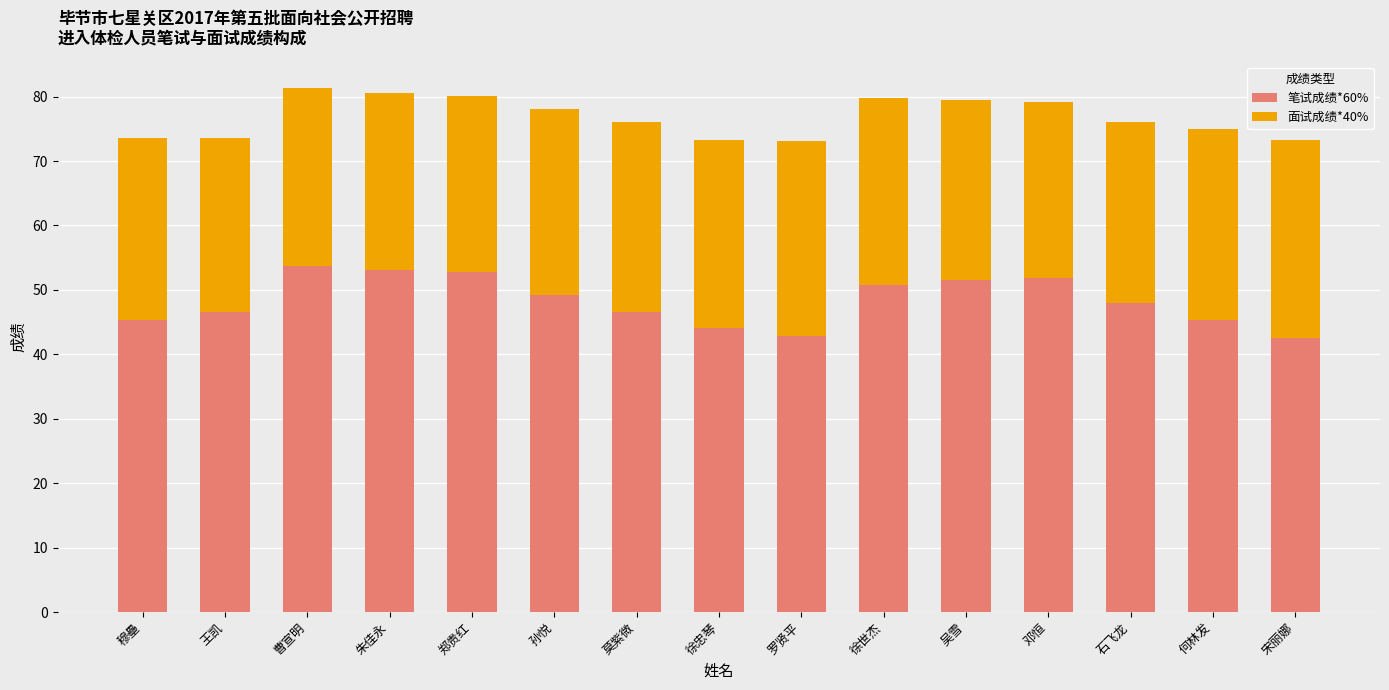

What is the difference between the maximum and minimum values in the 笔试成绩*60% series?

11.1